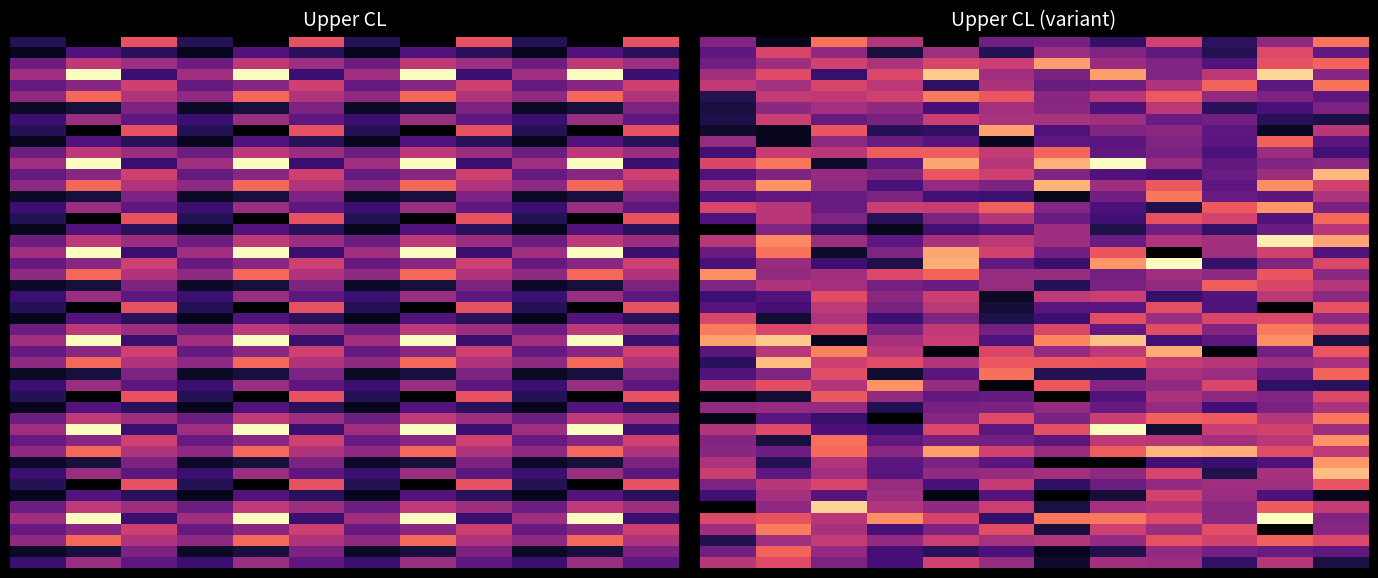

Where is 42 nearest to the value 83?

m